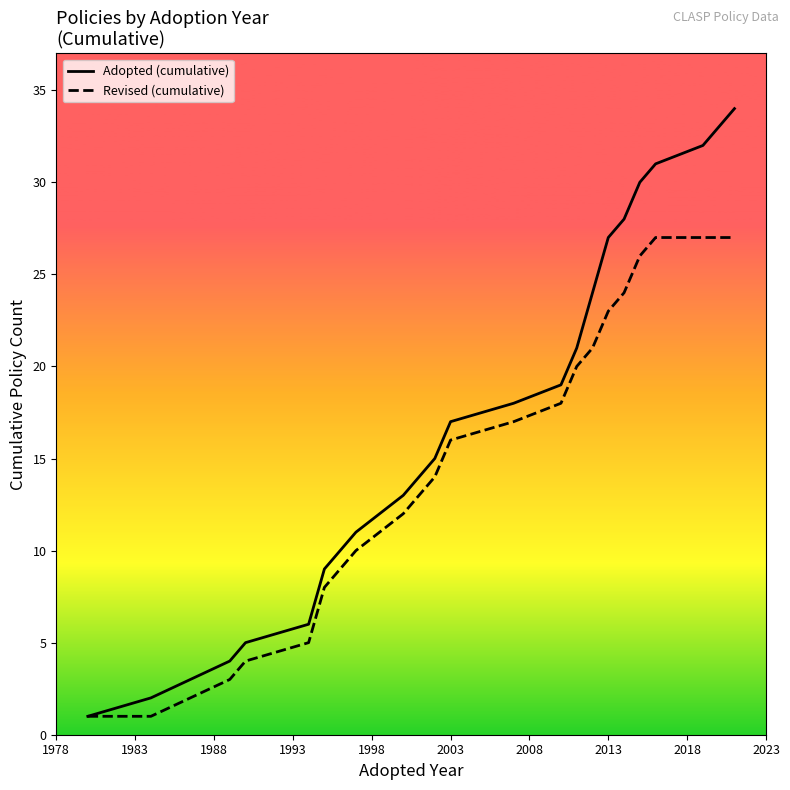

Which series has the largest total across all categories?

Adopted (cumulative)